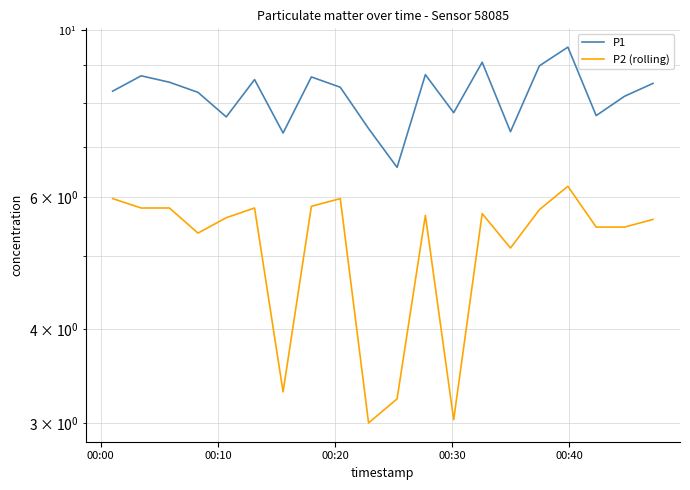

In P1, how many points are lower than both neighbors (excluding endpoints)?

6